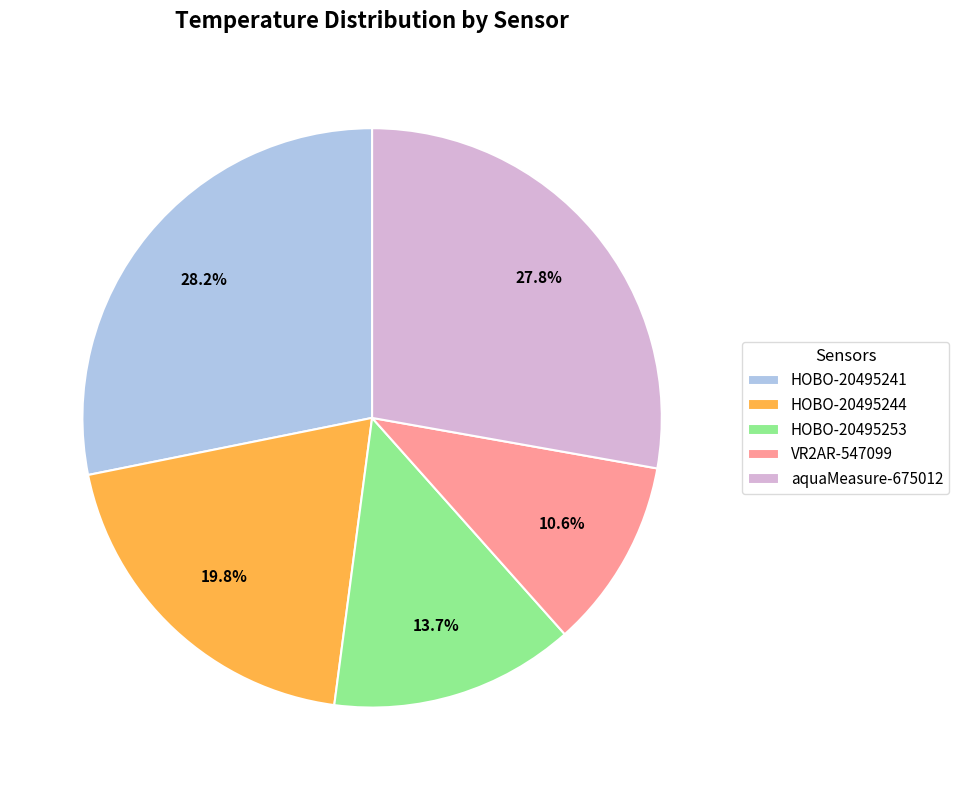

How many slices are in this pie chart?

5